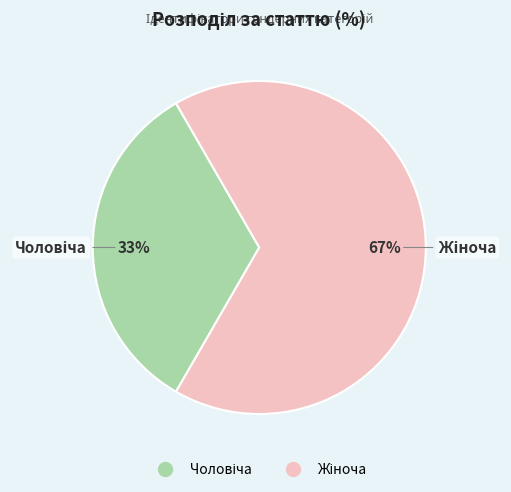

Is there any slice that represents more than half of the pie?

Yes